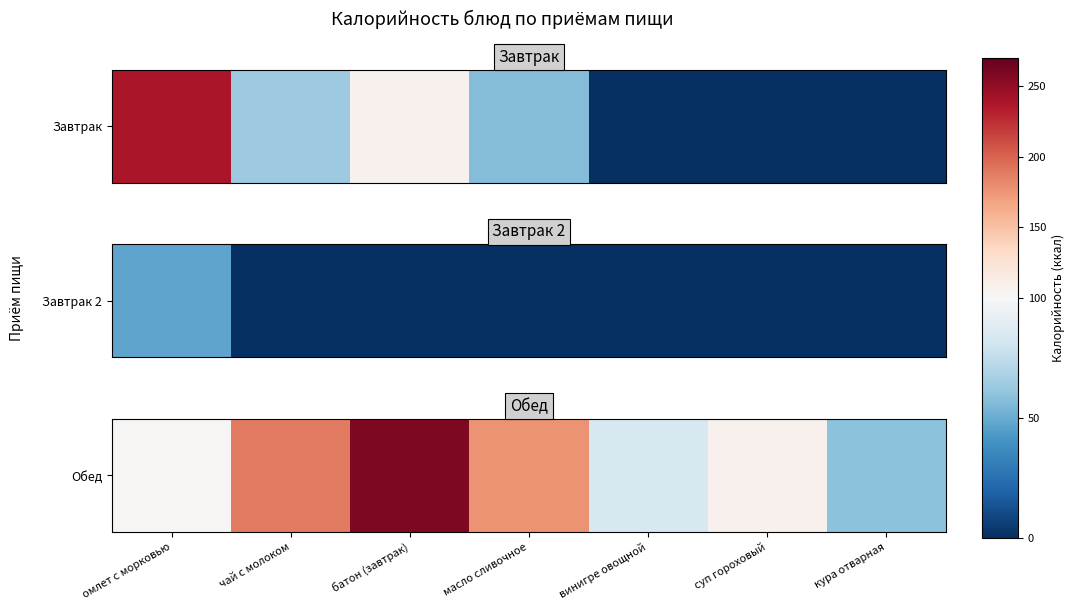

Is it true that the value at чай с молоком is 329.6?

False